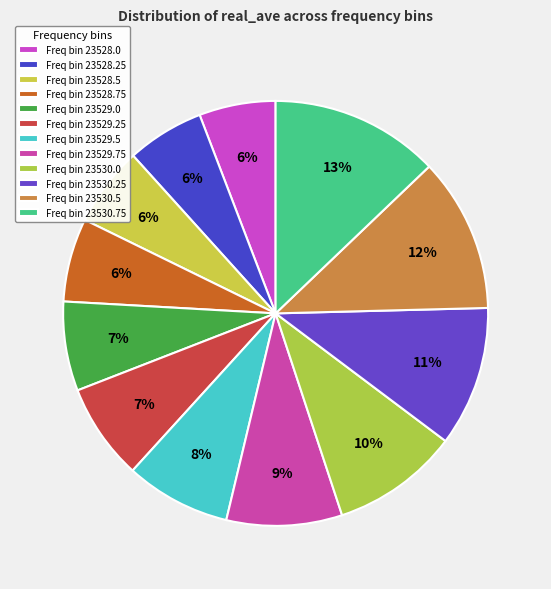

Does any single category account for the majority?

No